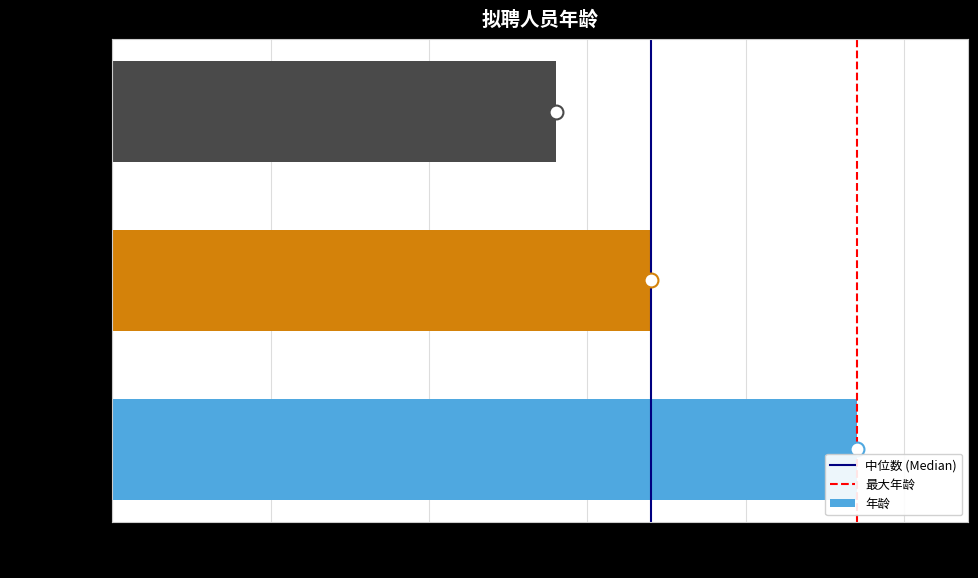

How many bars are there in total?

3